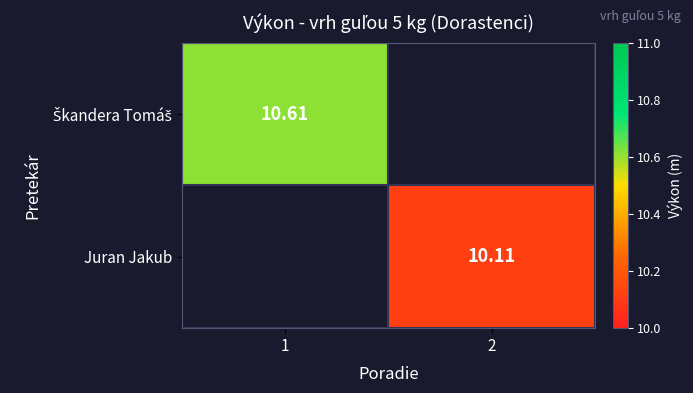

Is the value of Juran Jakub at 2 greater than the value of Škandera Tomáš at 2?

No